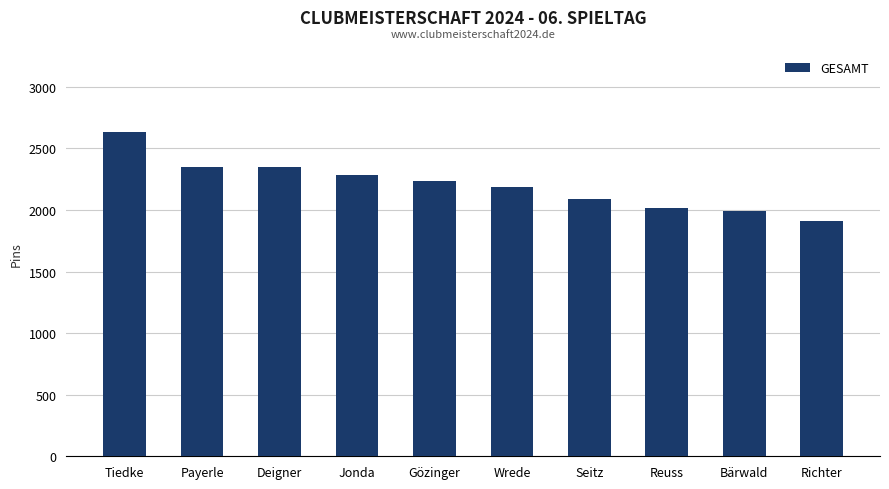

What is the difference between the values at Gözinger and Bärwald?

242